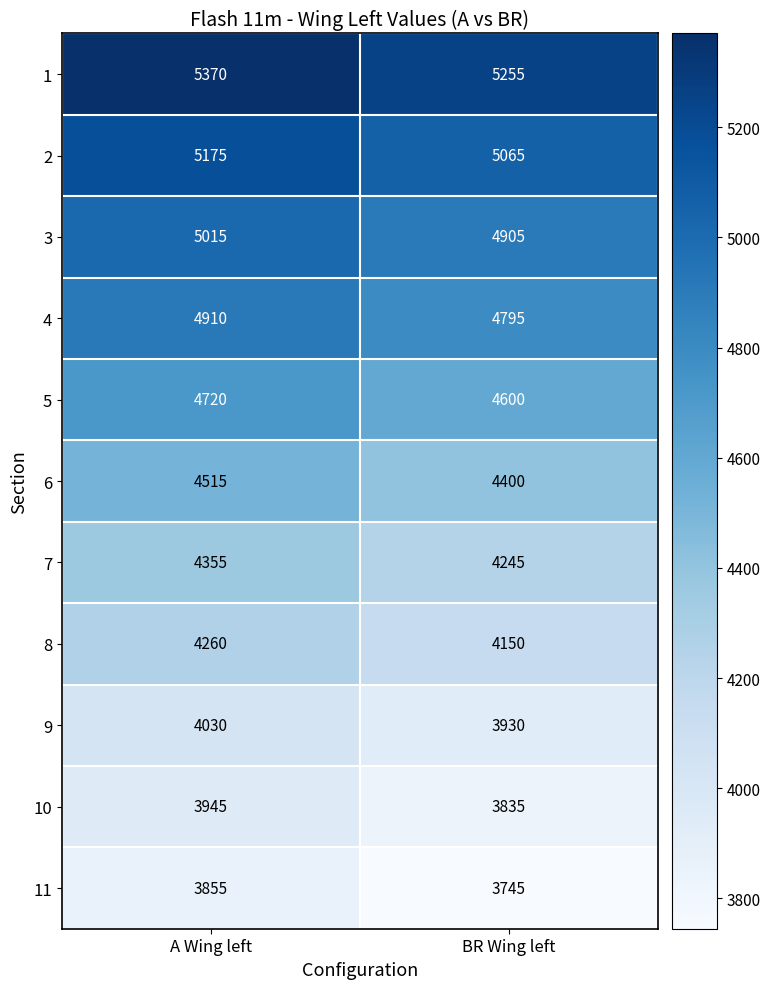

What is the lowest value of the 3 series?

4905